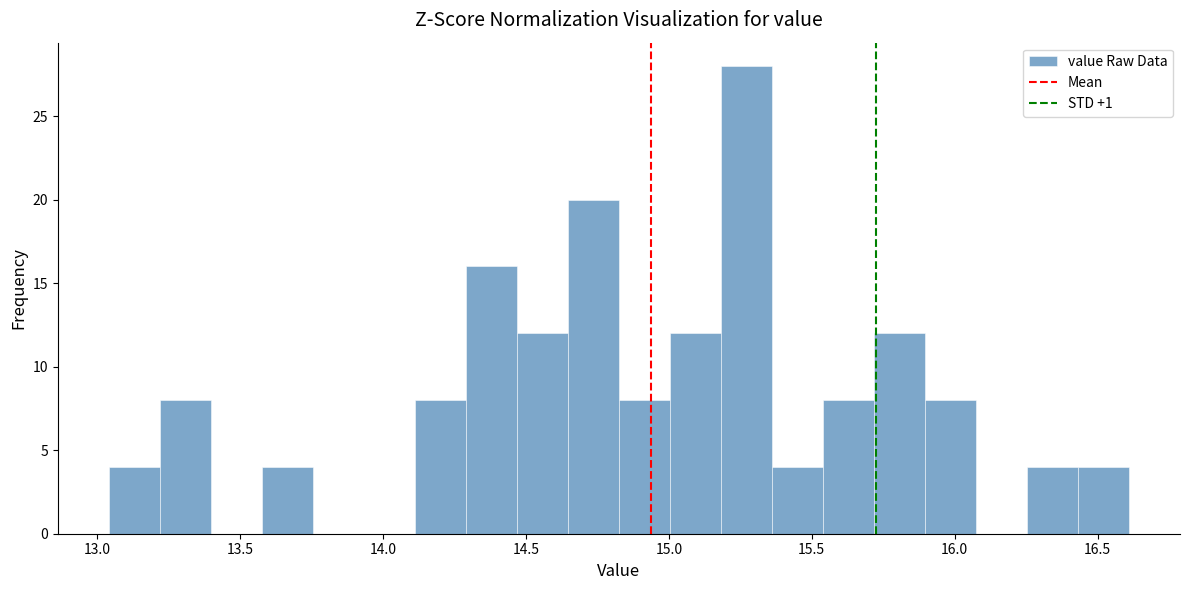

Read against the x-axis, roughly where is the centre of the tallest bar?

15.25